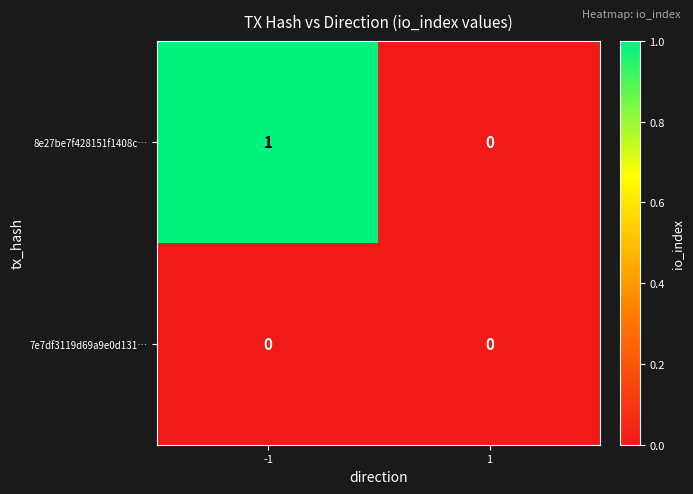

True or false: 7e7df3119d69a9e0d131… has a value of 0 at -1.

True